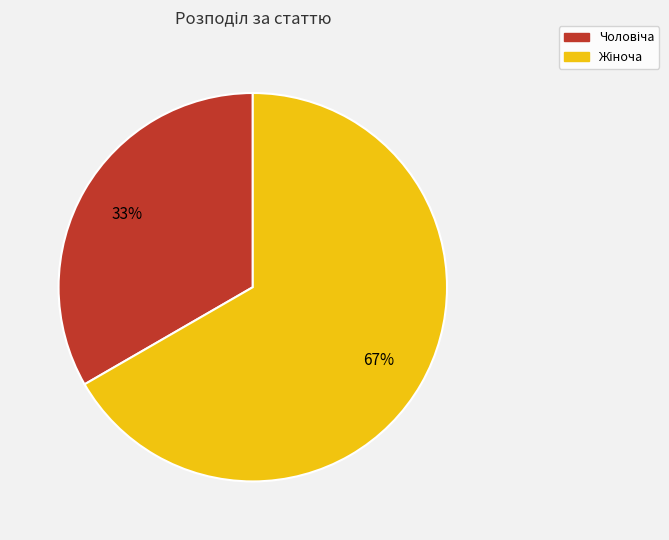

To the nearest percent, what is the average slice percentage?

50%